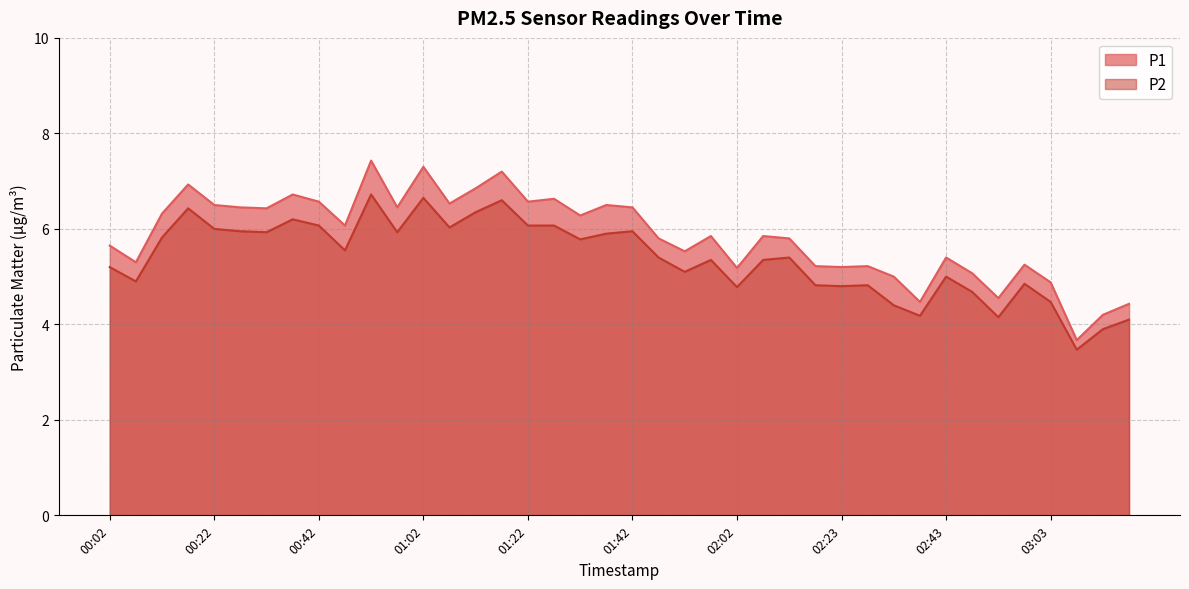

Reading right to left, list all the values displayed in this chart.

P1: 03:18=4.4	03:13=4.2	03:08=3.7	03:03=4.9	02:58=5.2	02:53=4.5	02:48=5.1	02:43=5.4	02:38=4.5	02:33=5.0	02:28=5.2	02:23=5.2	02:18=5.2	02:13=5.8	02:07=5.8	02:02=5.2	01:57=5.8	01:52=5.5	01:47=5.8	01:42=6.5	01:37=6.5	01:32=6.3	01:27=6.6	01:22=6.6	01:17=7.2	01:12=6.8	01:07=6.5	01:02=7.3	00:57=6.5	00:52=7.4	00:47=6.1	00:42=6.6	00:37=6.7	00:32=6.4	00:27=6.5	00:22=6.5	00:17=6.9	00:12=6.3	00:07=5.3	00:02=5.7
P2: 03:18=4.1	03:13=3.9	03:08=3.5	03:03=4.5	02:58=4.8	02:53=4.2	02:48=4.7	02:43=5.0	02:38=4.2	02:33=4.4	02:28=4.8	02:23=4.8	02:18=4.8	02:13=5.4	02:07=5.3	02:02=4.8	01:57=5.3	01:52=5.1	01:47=5.4	01:42=6.0	01:37=5.9	01:32=5.8	01:27=6.1	01:22=6.1	01:17=6.6	01:12=6.3	01:07=6.0	01:02=6.7	00:57=5.9	00:52=6.7	00:47=5.5	00:42=6.1	00:37=6.2	00:32=5.9	00:27=6.0	00:22=6.0	00:17=6.4	00:12=5.8	00:07=4.9	00:02=5.2